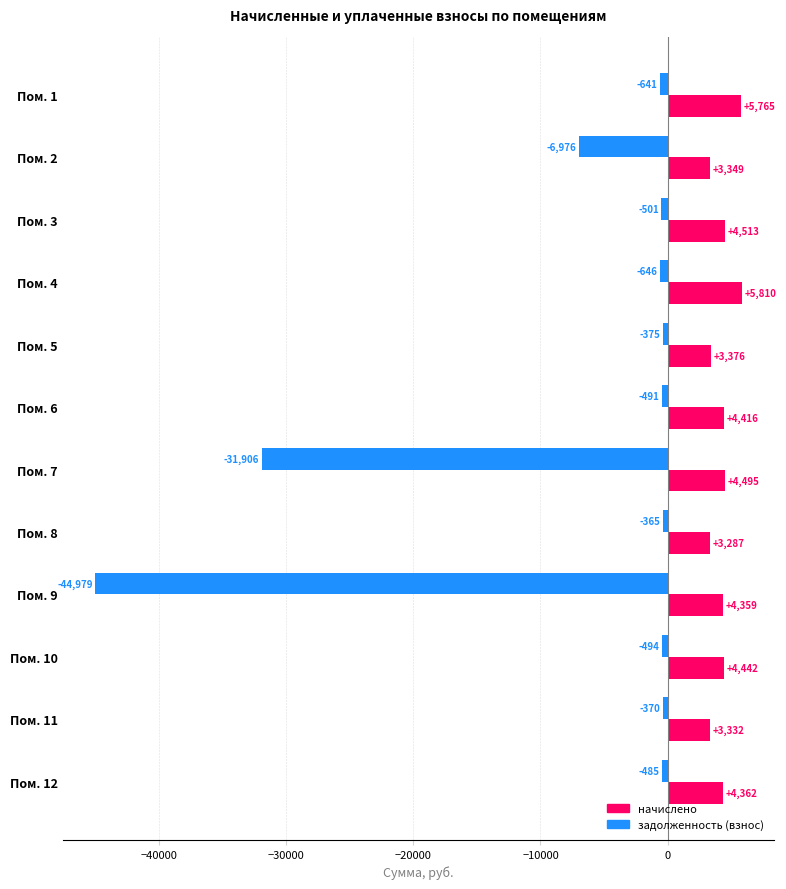

Is the value of задолженность (взнос) at Пом. 3 greater than the value of начислено at Пом. 2?

No